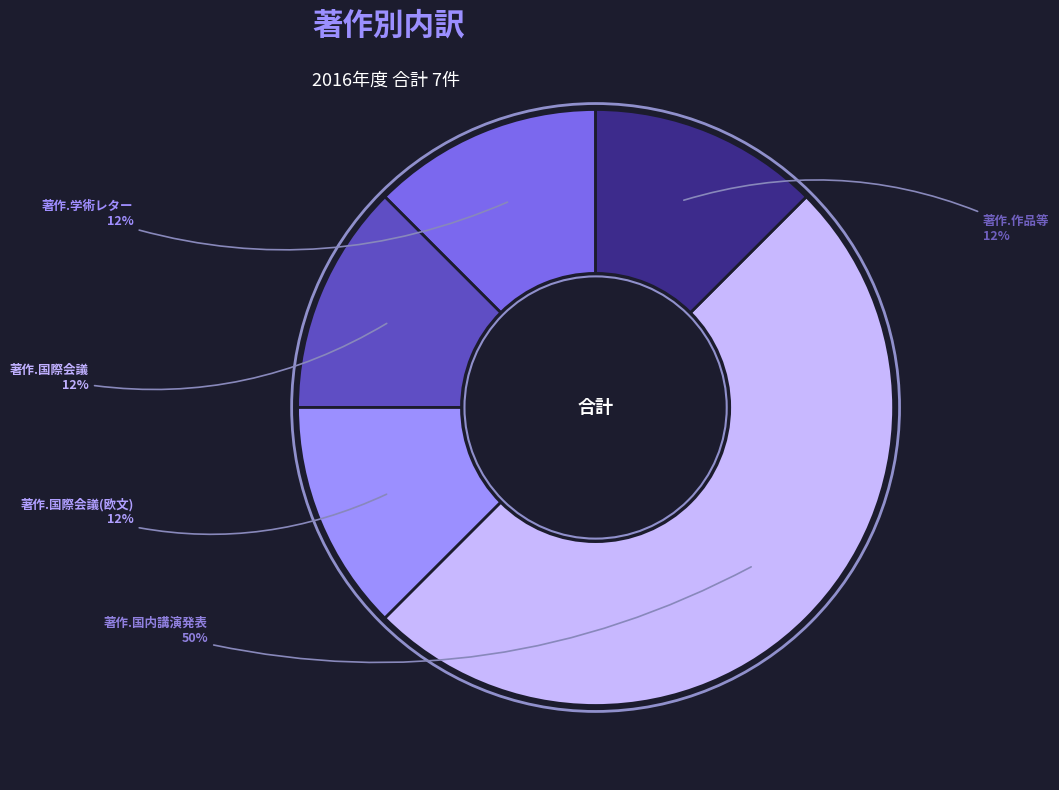

To the nearest percent, what is the average slice percentage?

20%